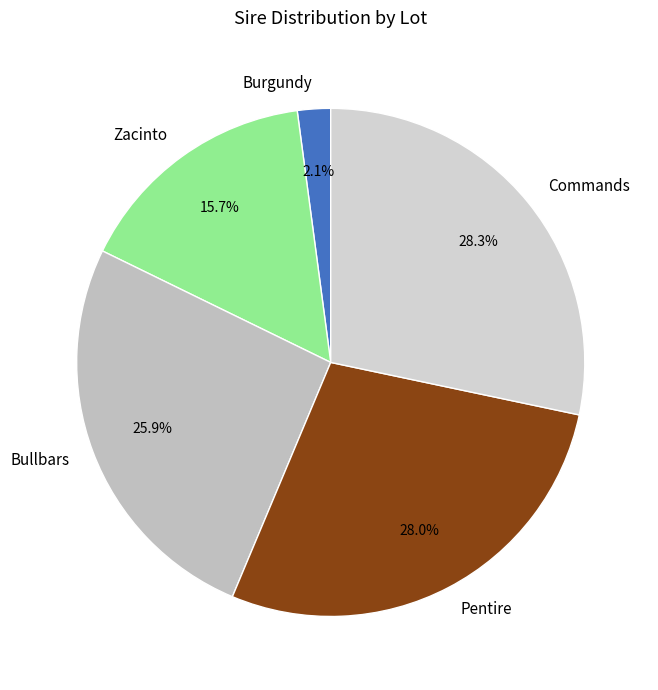

How many slices are in this pie chart?

5